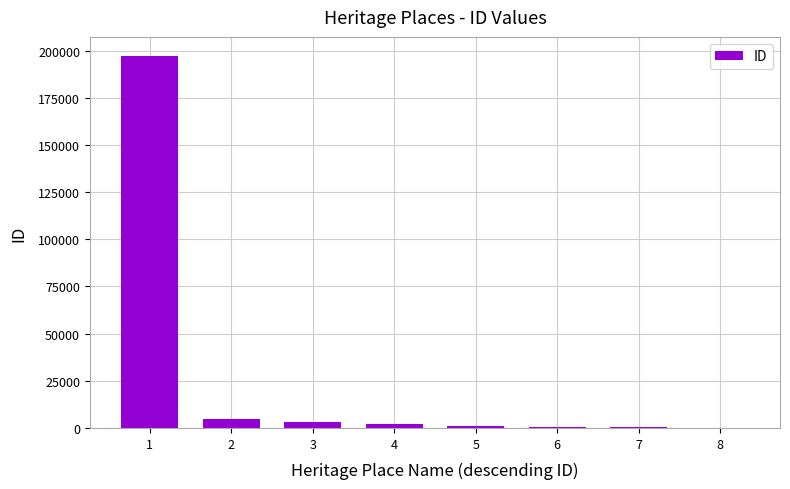

The chart shows a value of 2974 at 3. True or false?

True